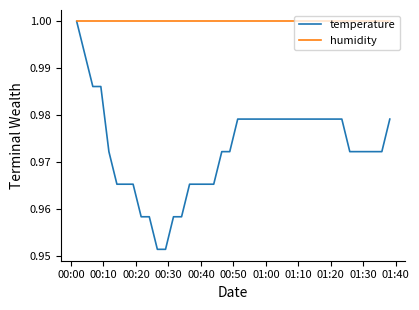

Which series has the largest total across all categories?

humidity